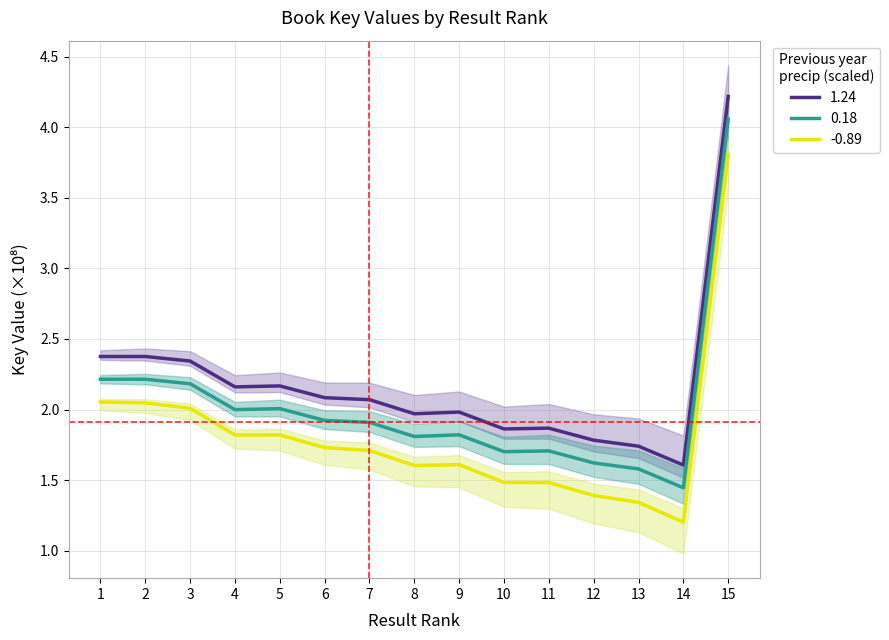

Rank the categories by value from lowest to highest.

14, 13, 12, 10, 11, 8, 9, 7, 6, 4, 5, 3, 1, 2, 15